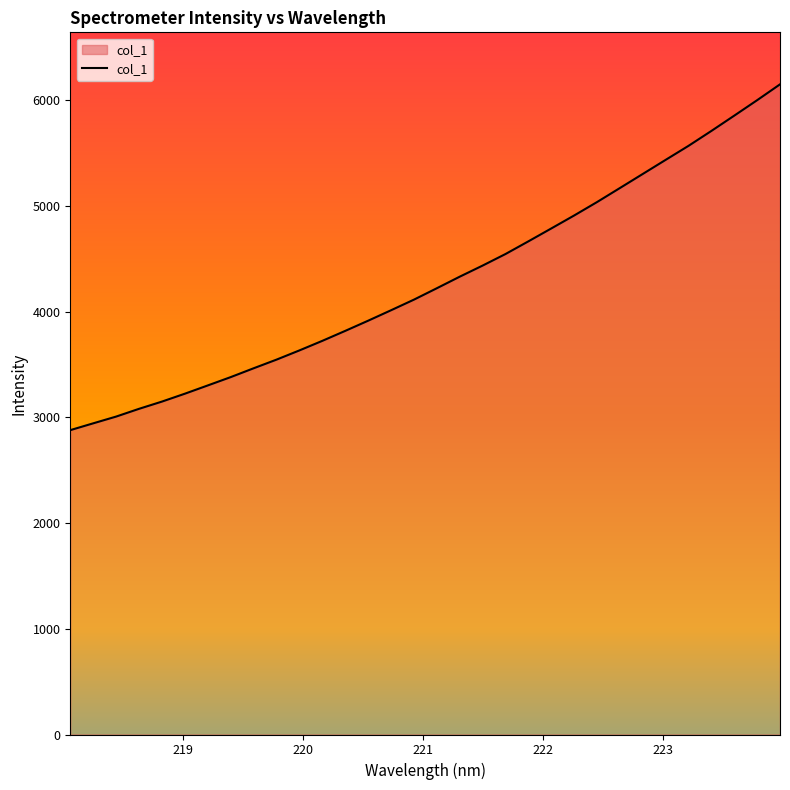

What is the difference between the maximum and minimum values?

3270.1